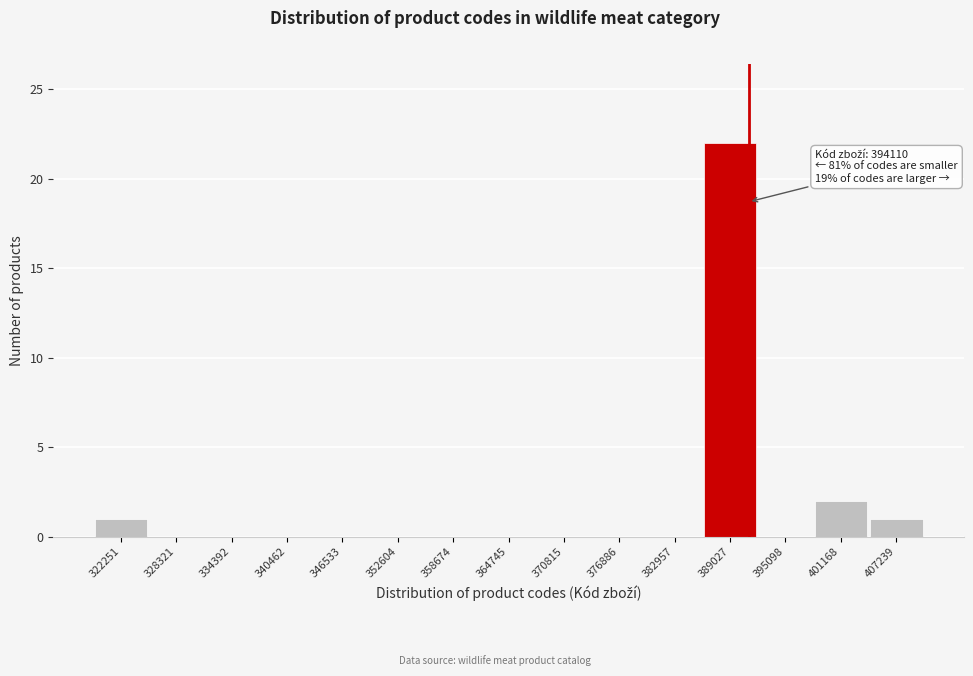

Reading right to left, extract all data points from this chart.

407239=1	401168=2	395098=0	389027=22	382957=0	376886=0	370815=0	364745=0	358674=0	352604=0	346533=0	340462=0	334392=0	328321=0	322251=1